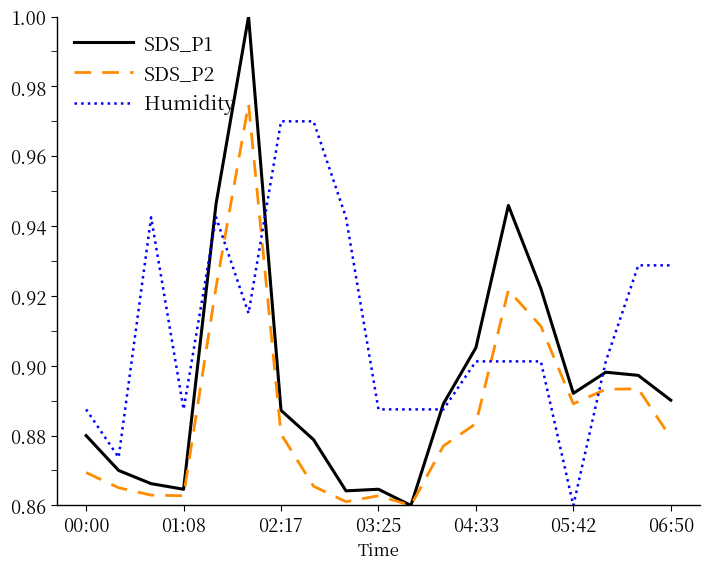

List the series in order of their overall mean, highest first.

Humidity, SDS_P1, SDS_P2